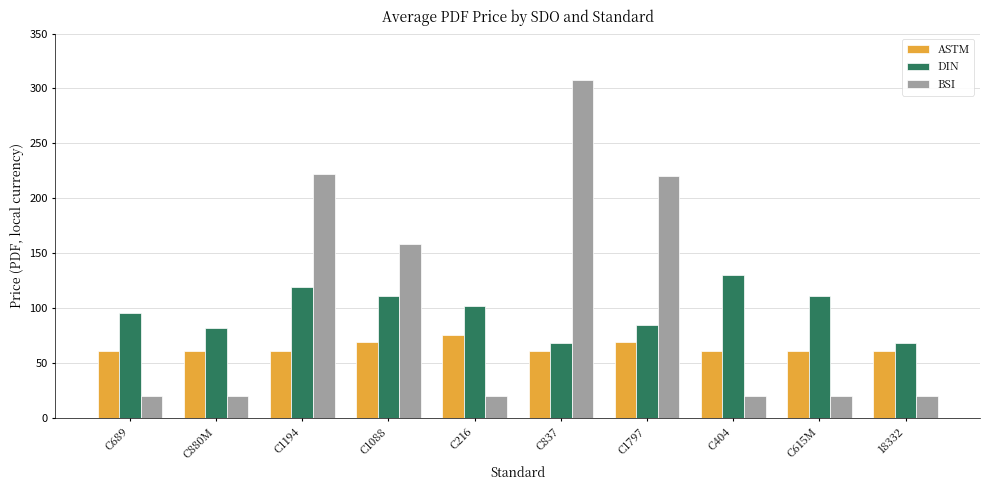

What is the maximum value for BSI?

308.0